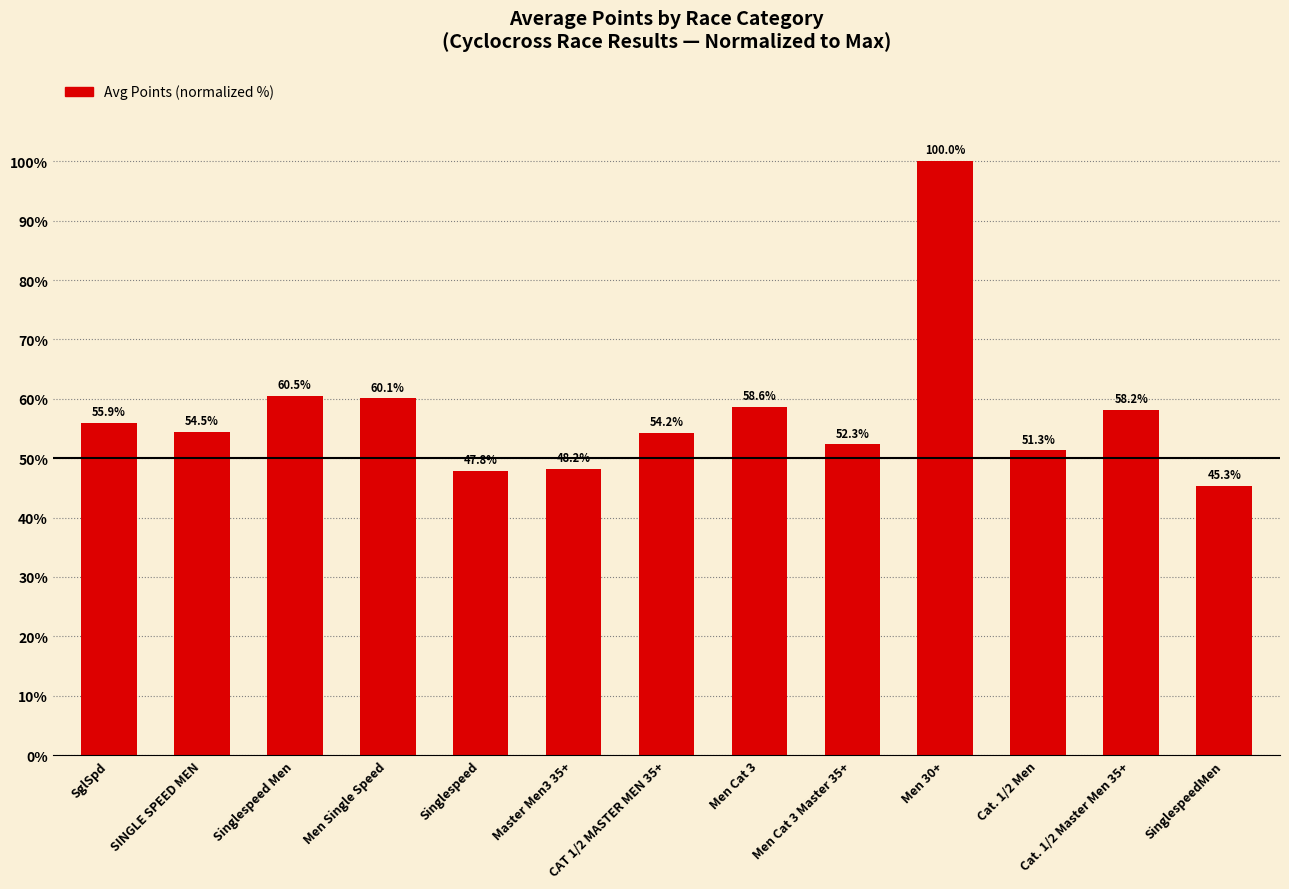

How many distinct data groups are displayed?

1